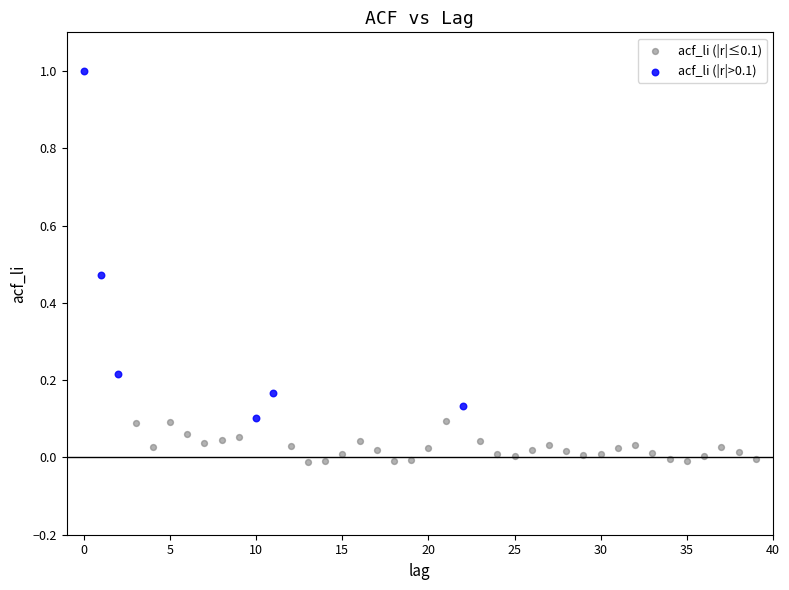

Which series has the largest Y range (max minus min)?

acf_li (|r|>0.1)